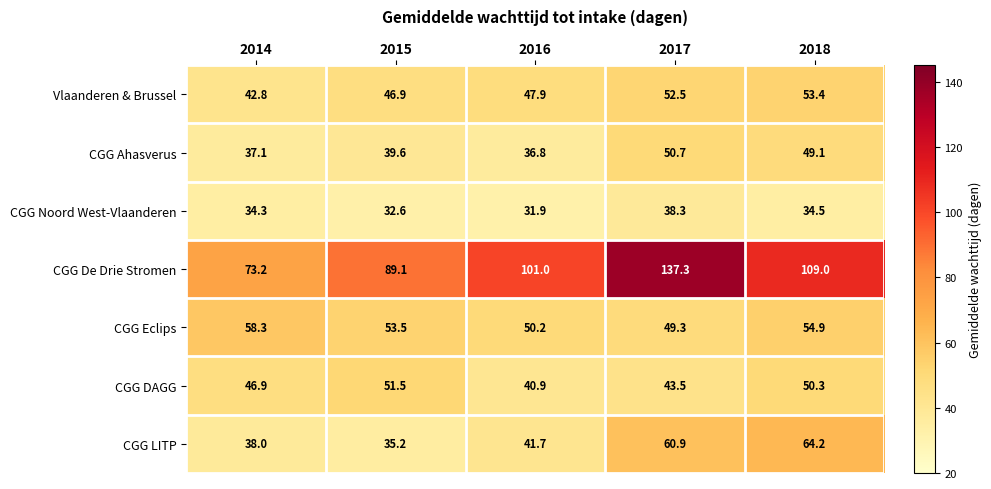

At which label is CGG Ahasverus closest to 43?

2015